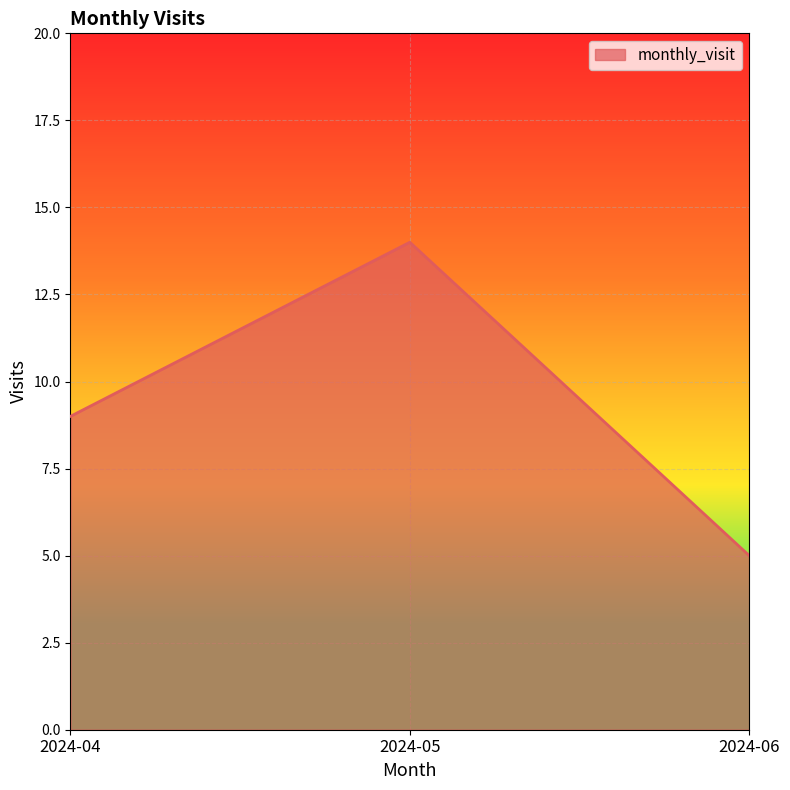

Reading left to right, list all the values displayed in this chart.

9	14	5